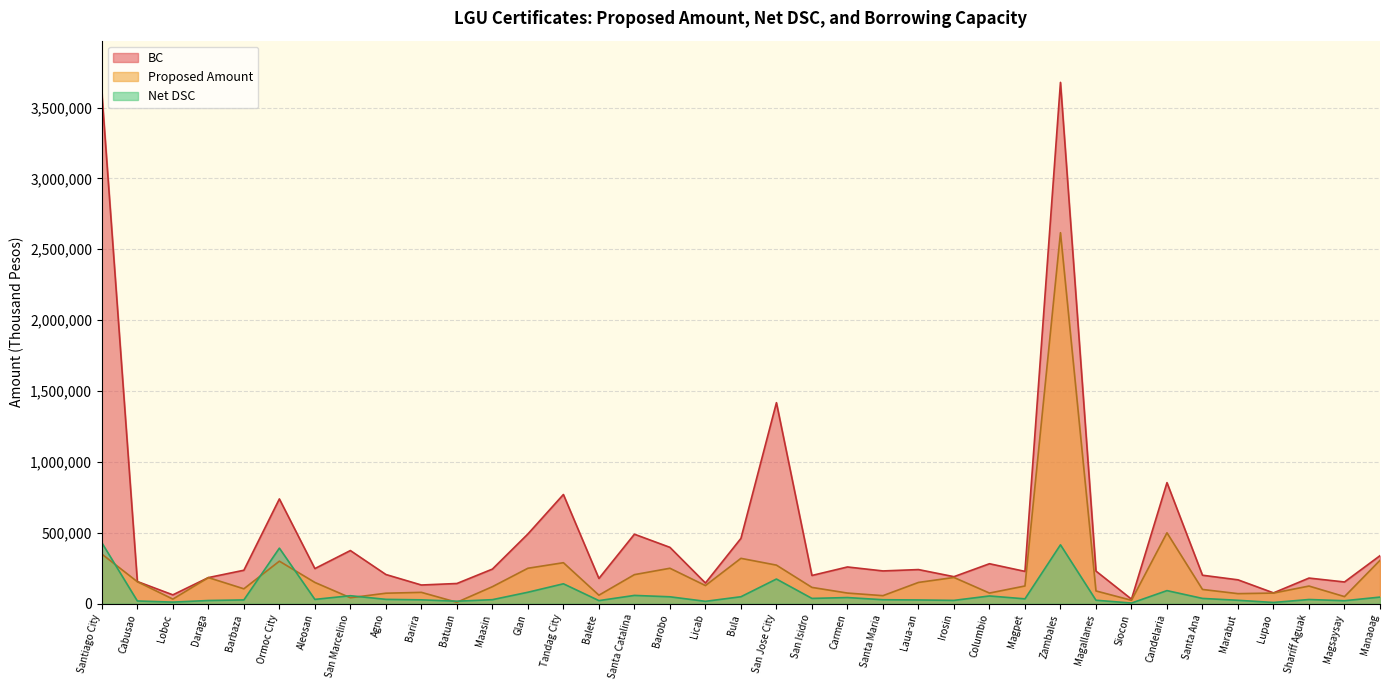

Which has a higher value, Columbio or Loboc?

Columbio